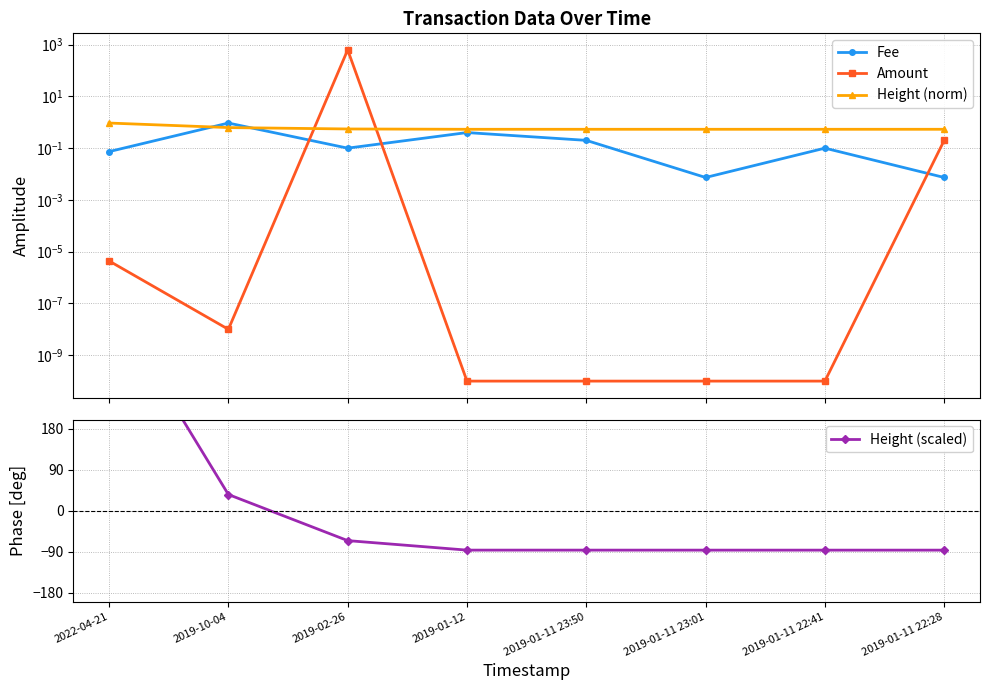

Which has a higher value, 2019-01-11 23:01 or 2019-01-11 22:41?

2019-01-11 22:41